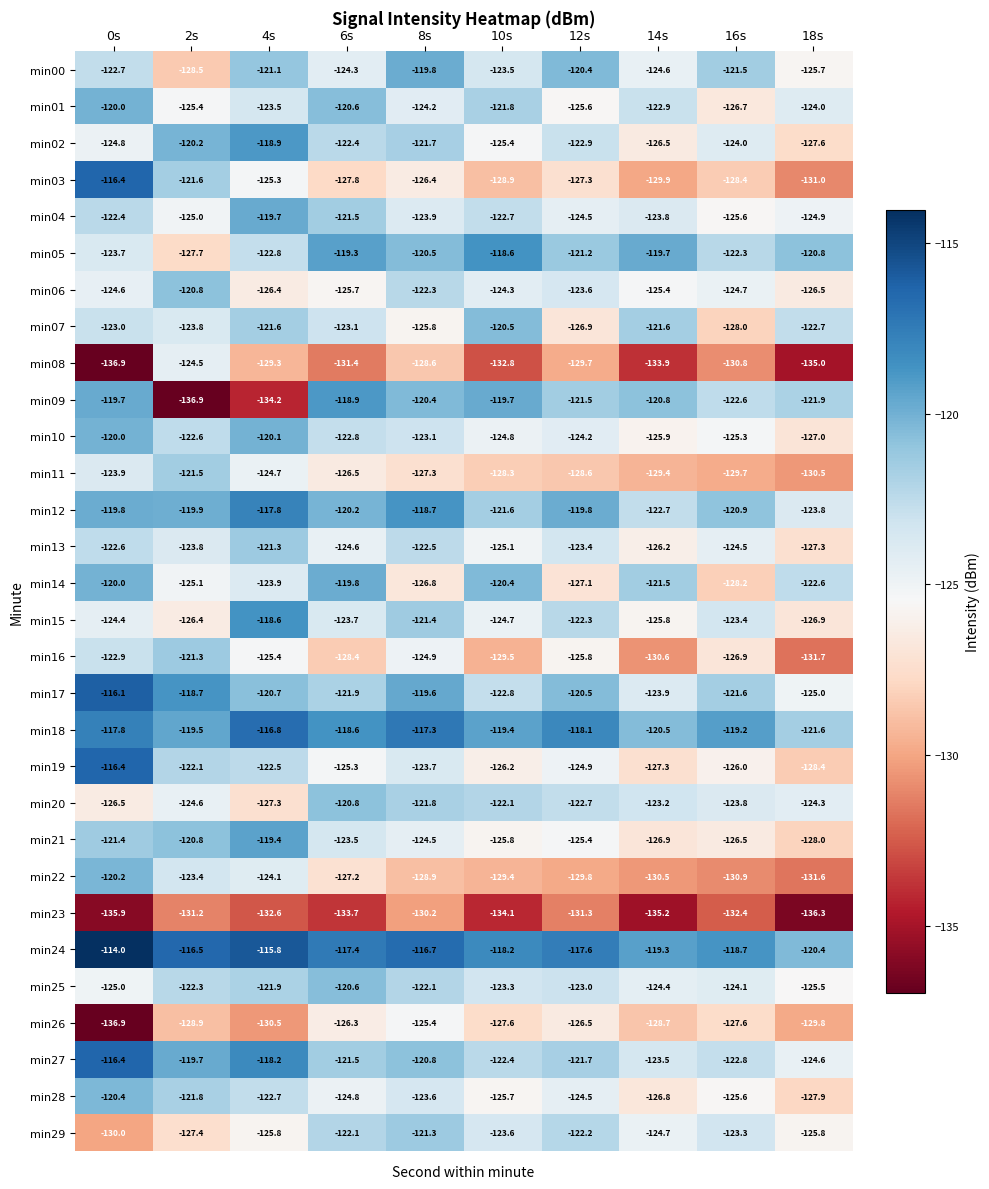

At 8s, list the series in order from largest to smallest.

min24, min18, min12, min17, min00, min09, min05, min27, min29, min15, min02, min20, min25, min06, min13, min10, min28, min19, min04, min01, min21, min16, min26, min07, min03, min14, min11, min08, min22, min23